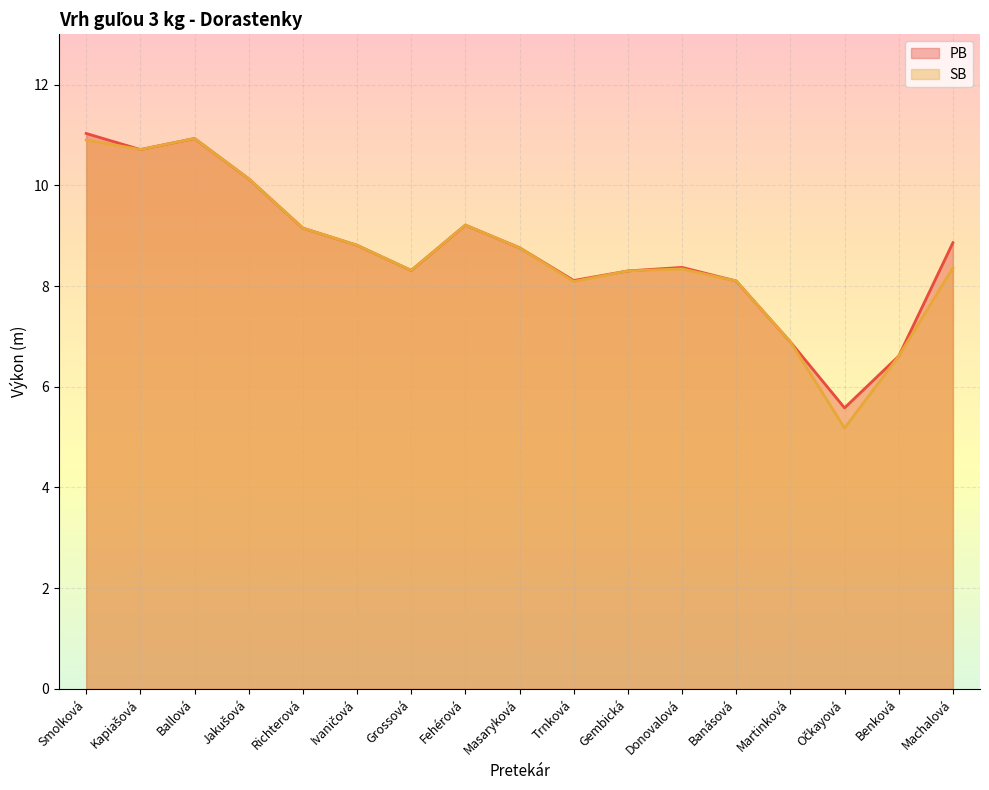

How many distinct data groups are displayed?

2